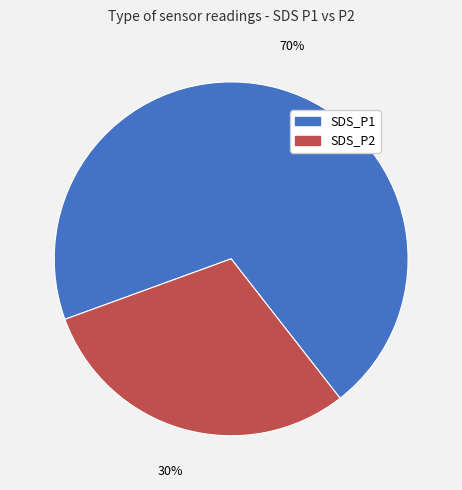

To the nearest percent, what is the combined percentage of SDS_P1 and SDS_P2?

100%